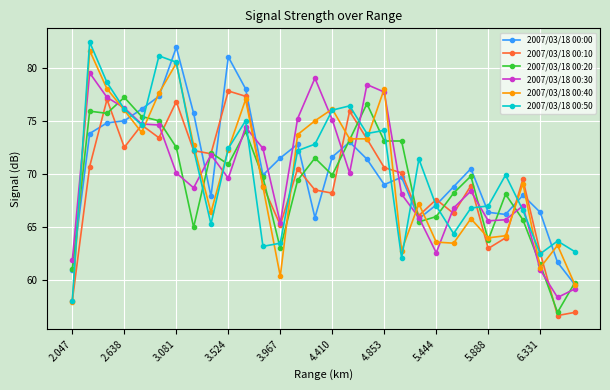

True or false: 2007/03/18 00:40 and 2007/03/18 00:00 intersect in this chart.

True